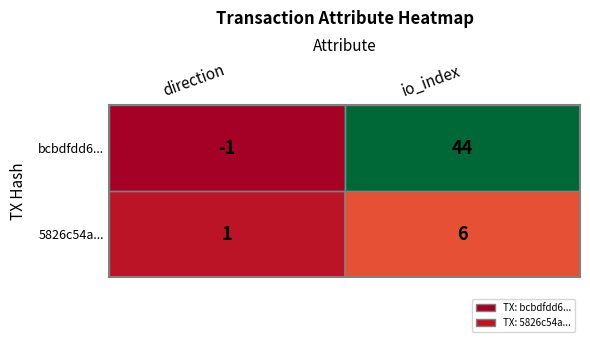

Count the number of data series in this chart.

2